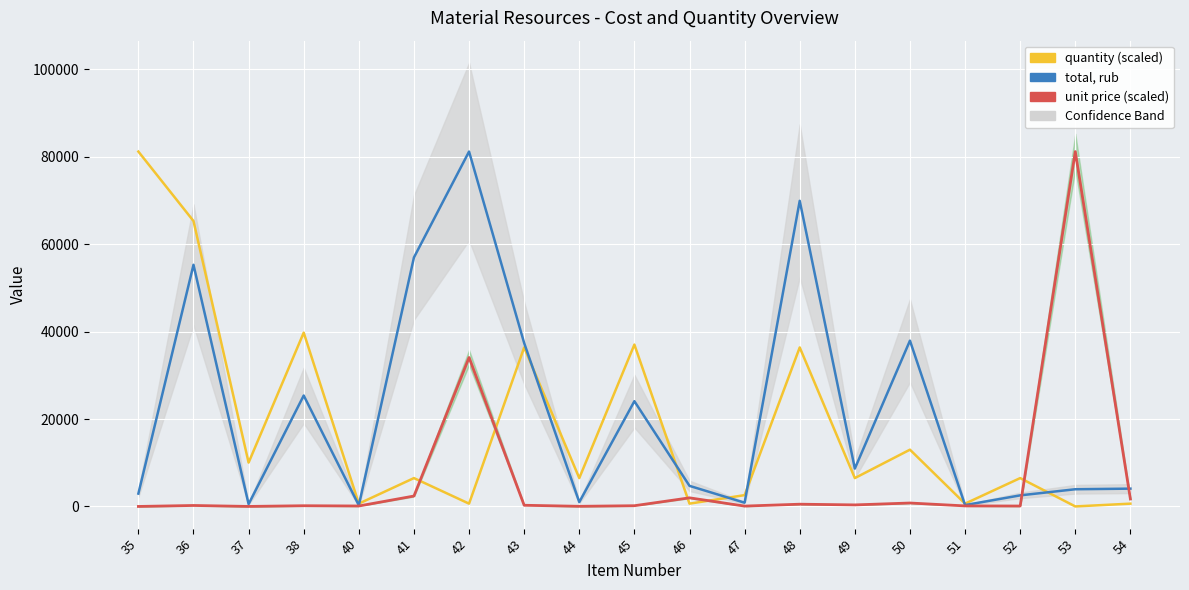

What is the sum of all quantity (scaled) values?

350858.5